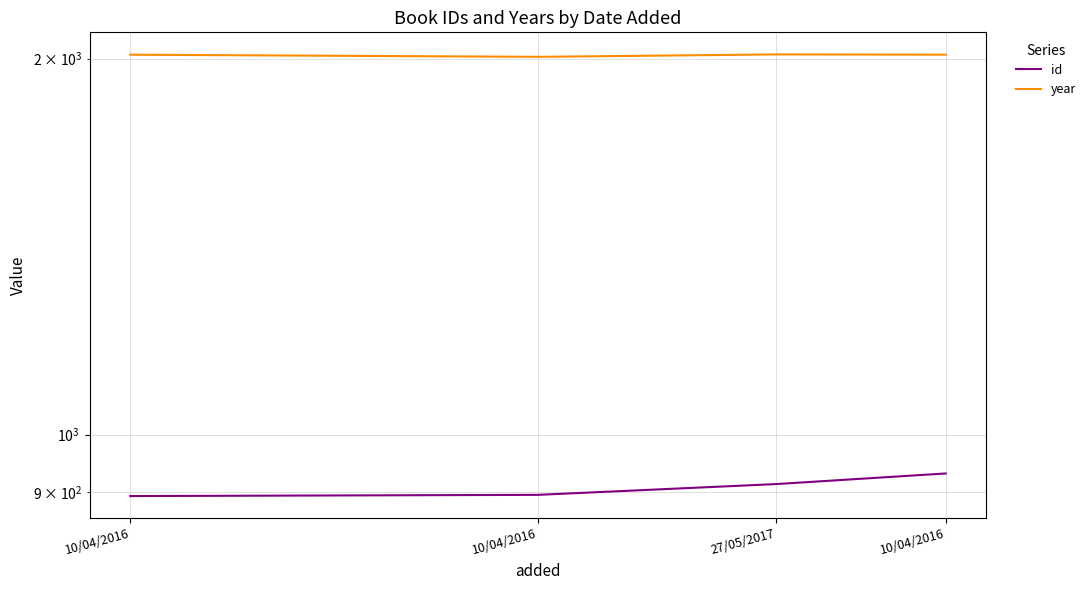

True or false: year and id cross at least once.

False